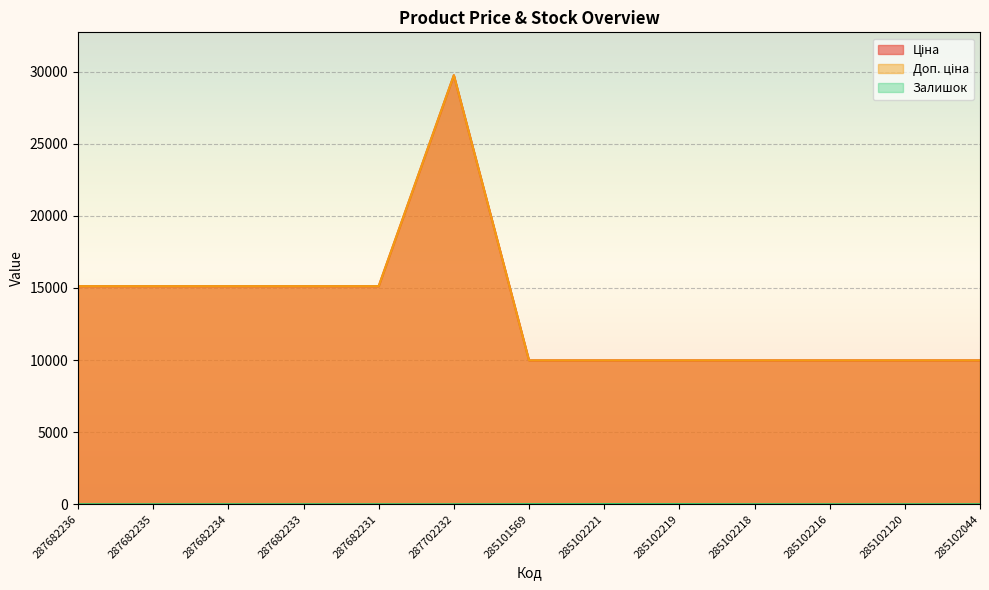

What is the difference between the maximum and minimum values in the Ціна series?

19772.3